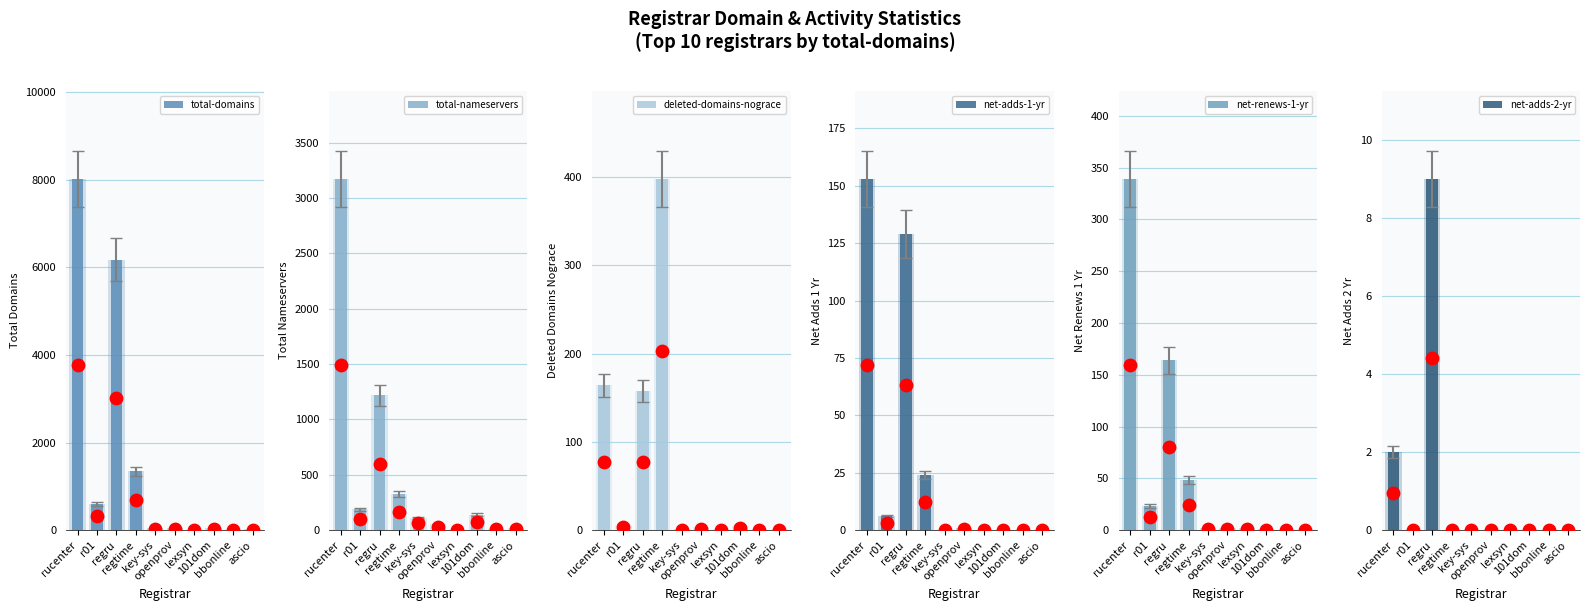

What are all the series names shown in the legend?

total-domains, total-nameservers, deleted-domains-nograce, net-adds-1-yr, net-renews-1-yr, net-adds-2-yr